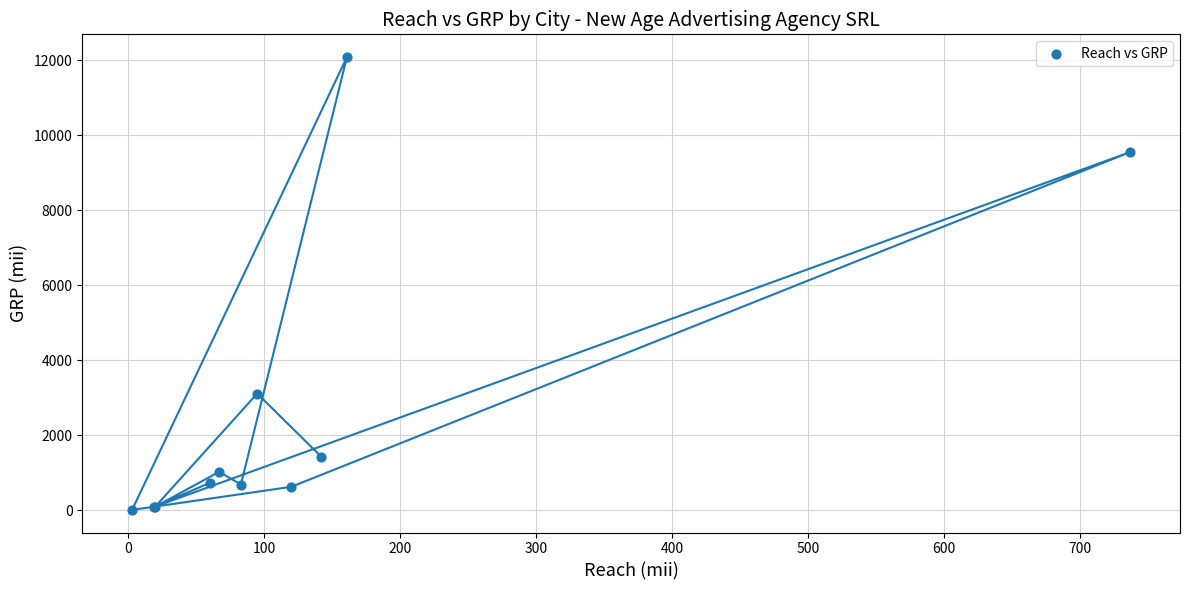

What Y value in the scatter plot is closest to 6048?

3109